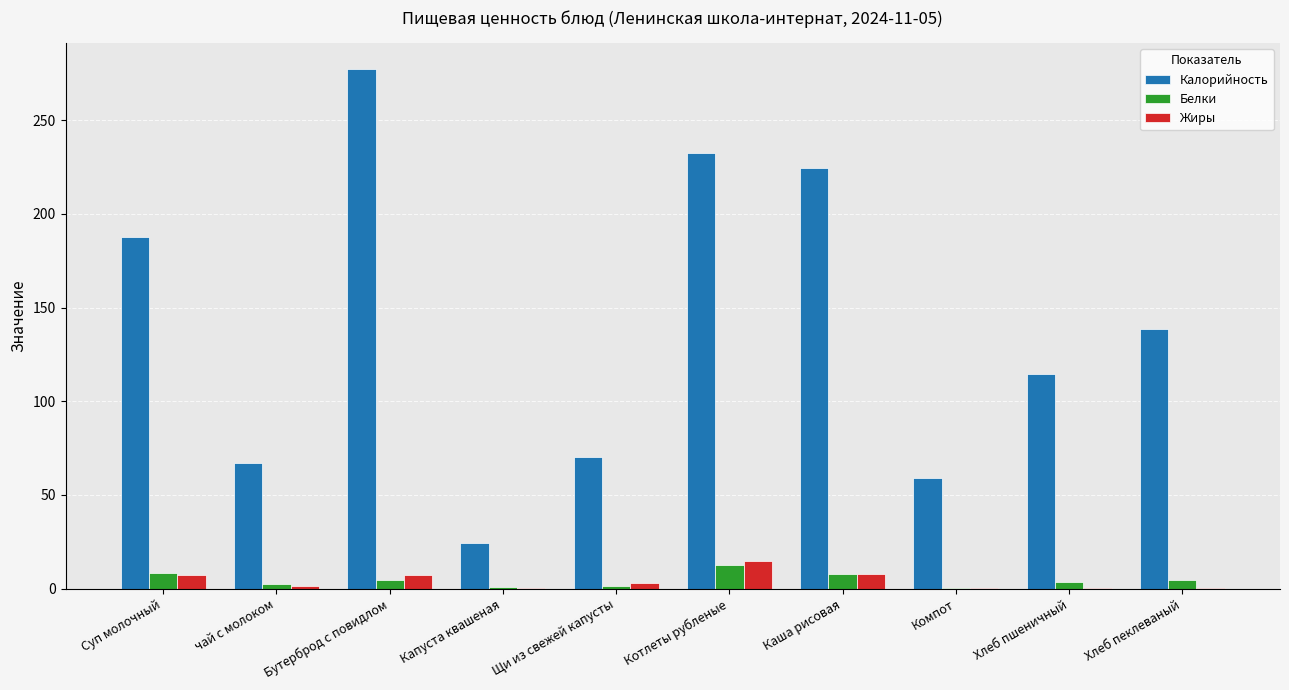

Which category has the highest value across all series?

Бутерброд с повидлом